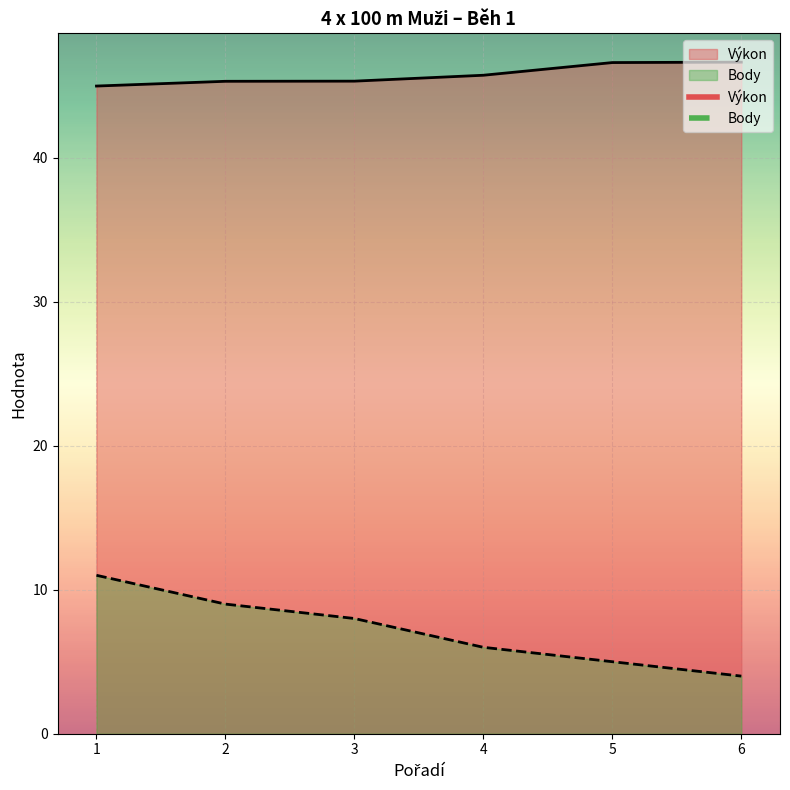

What is the maximum value for Body?

11.0